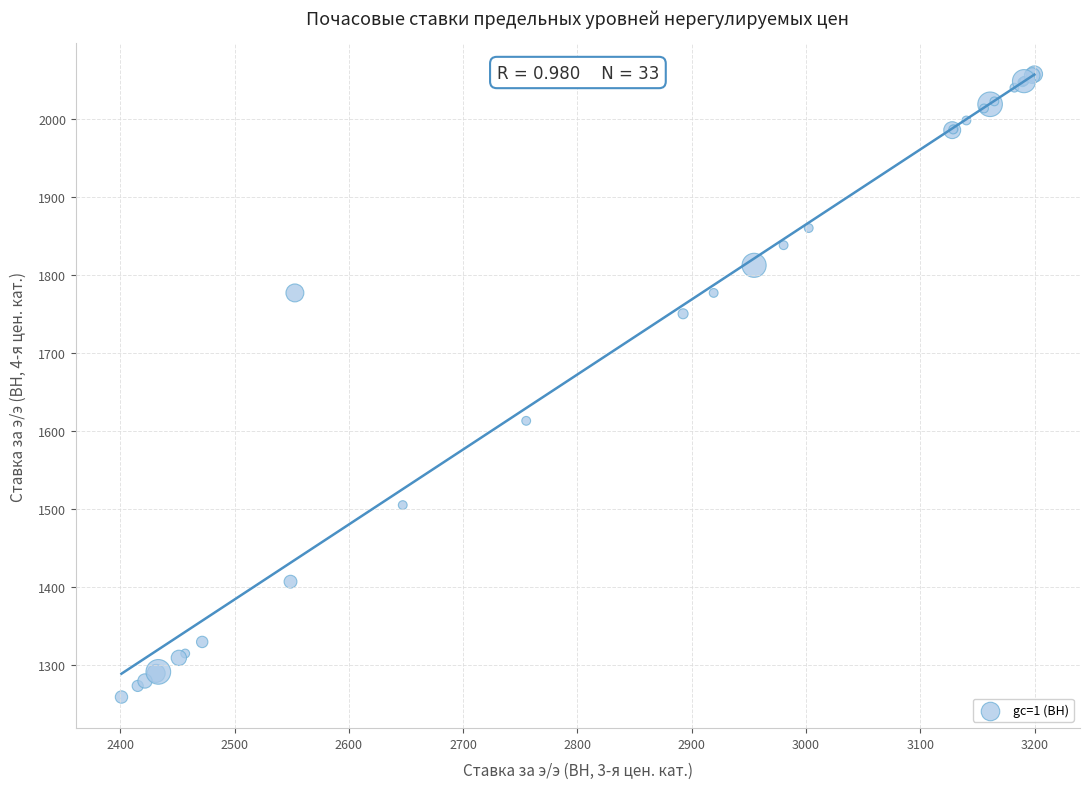

What Y value in the scatter plot is closest to 1658?

1613.0